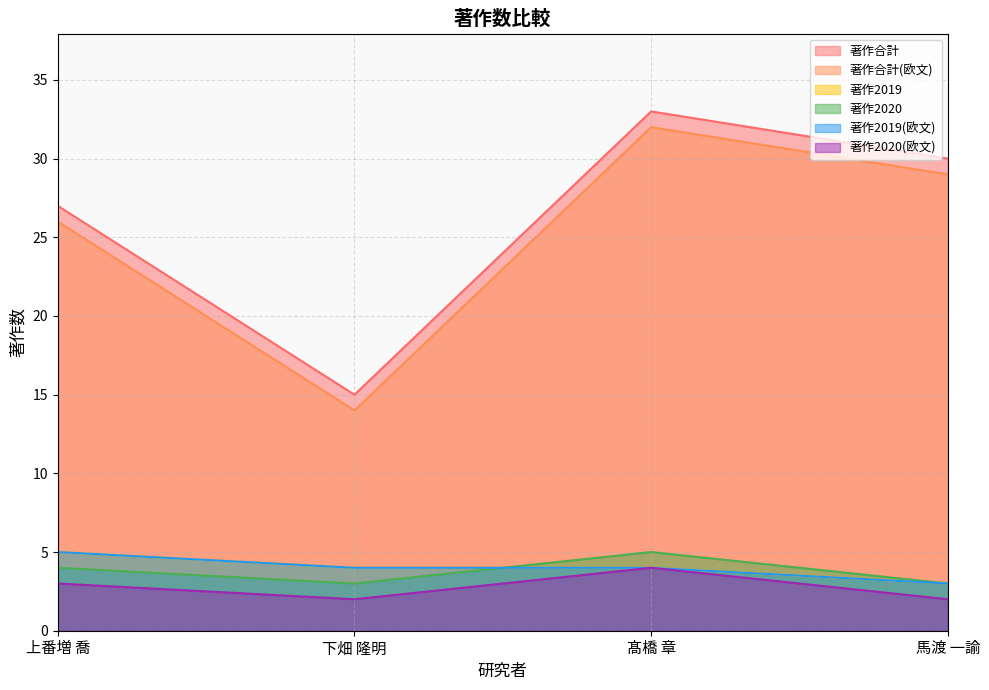

Is the value of 著作2019(欧文) at 髙橋 章 greater than the value of 著作2020(欧文) at 髙橋 章?

No